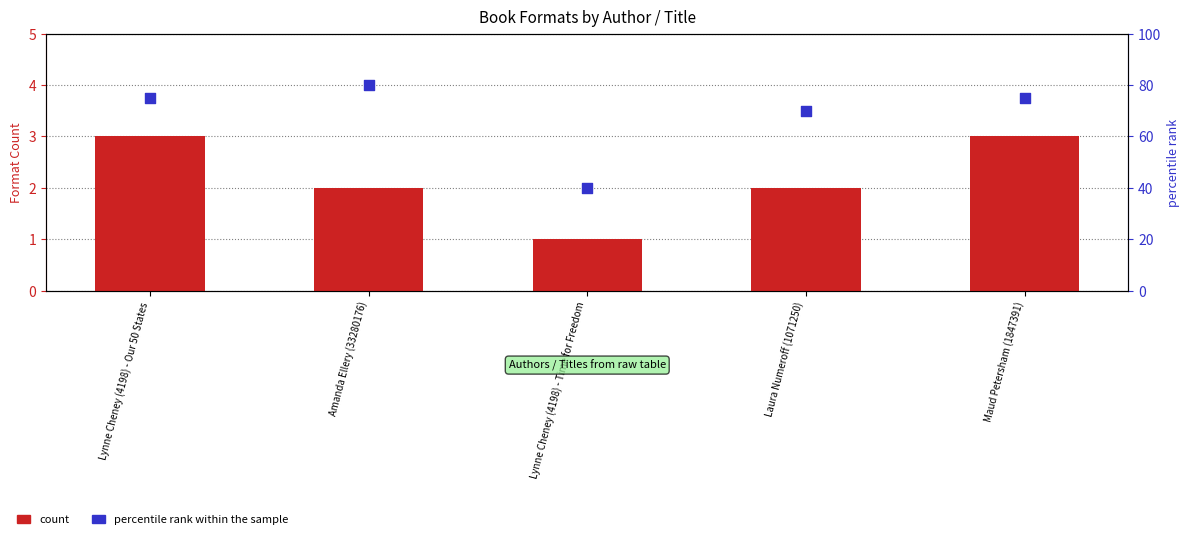

Is the value of count at Lynne Cheney (4198) - Our 50 States greater than the value of percentile rank within the sample at Lynne Cheney (4198) - Time for Freedom?

No